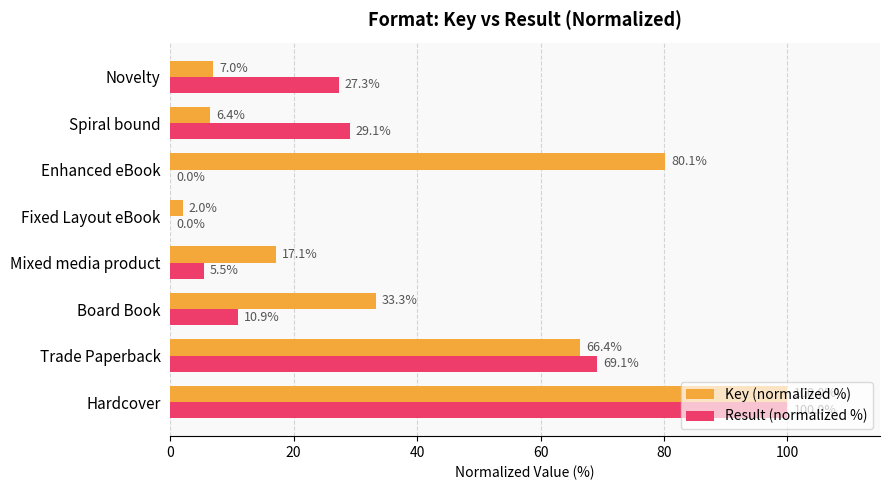

How many values in the Result (normalized %) series exceed 27?

4